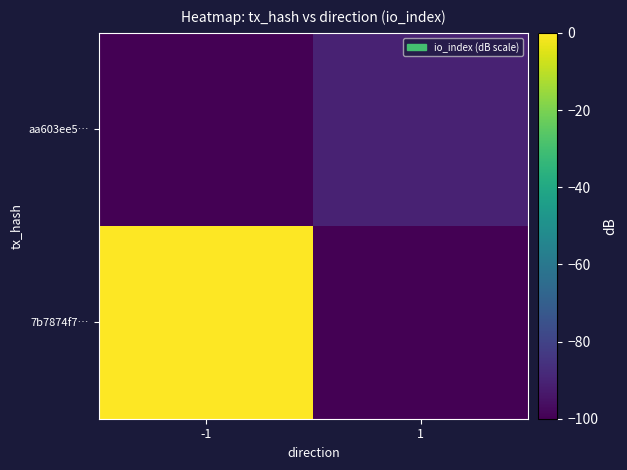

Reading left to right, extract all data points from this chart.

7b7874f7…: -1=0.0	1=-100.0
aa603ee5…: -1=-100.0	1=-90.6